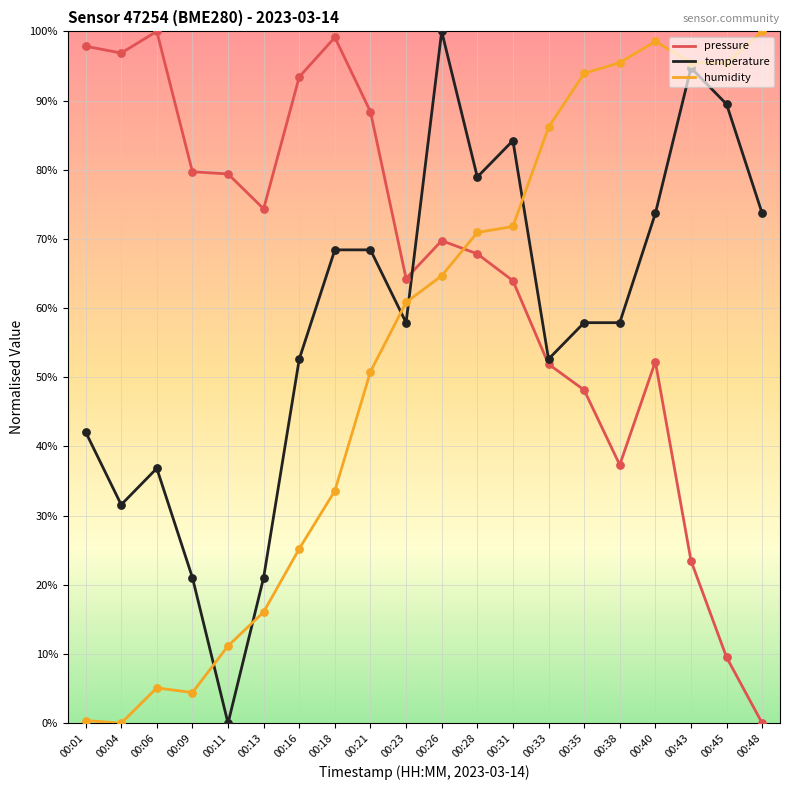

What is the spread (max minus min) of values at 00:16?

68.2